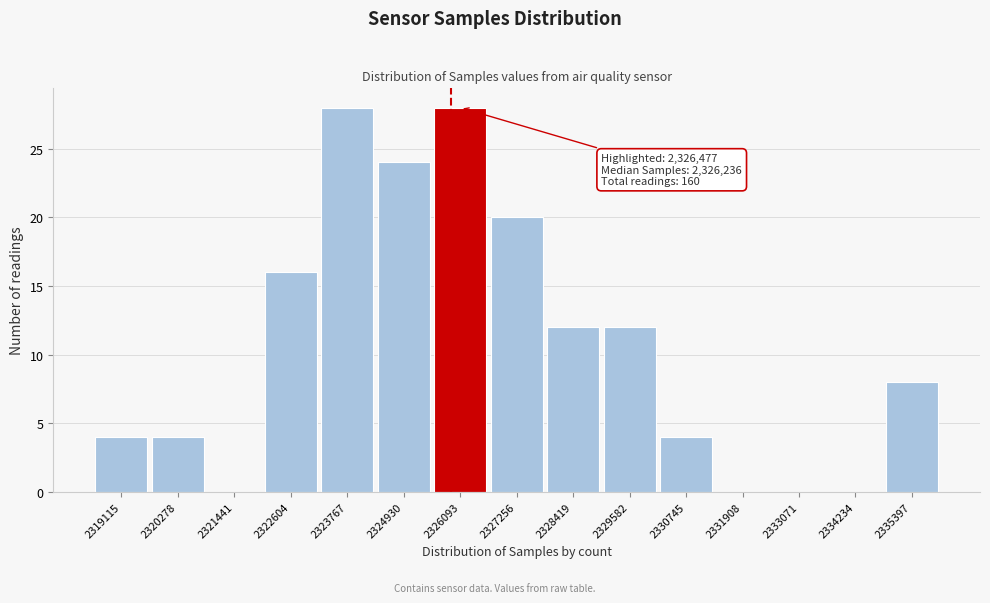

Reading right to left, what are all the values shown in this chart?

2335397=8	2334234=0	2333071=0	2331908=0	2330745=4	2329582=12	2328419=12	2327256=20	2326093=28	2324930=24	2323767=28	2322604=16	2321441=0	2320278=4	2319115=4